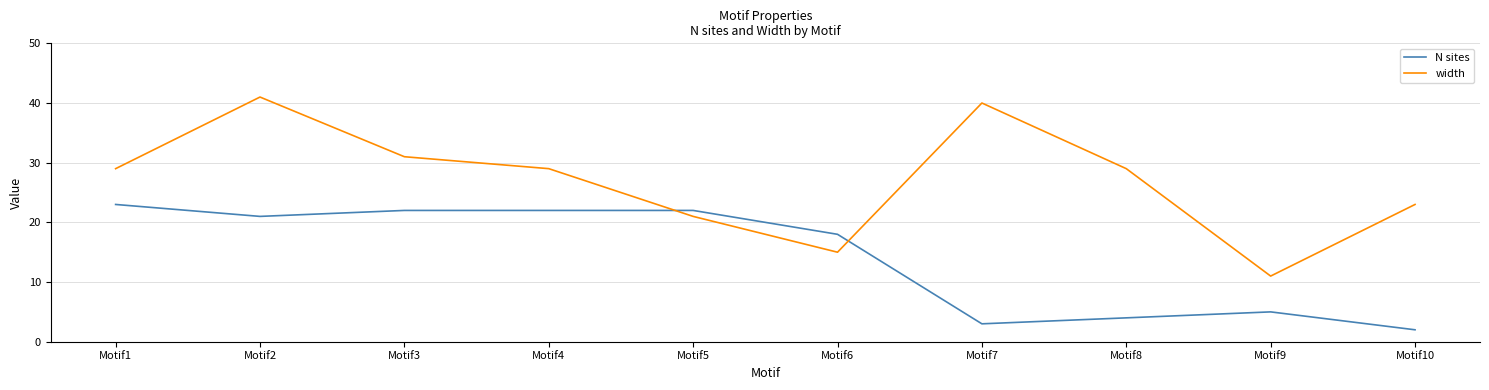

In N sites, how many points are lower than both neighbors (excluding endpoints)?

2